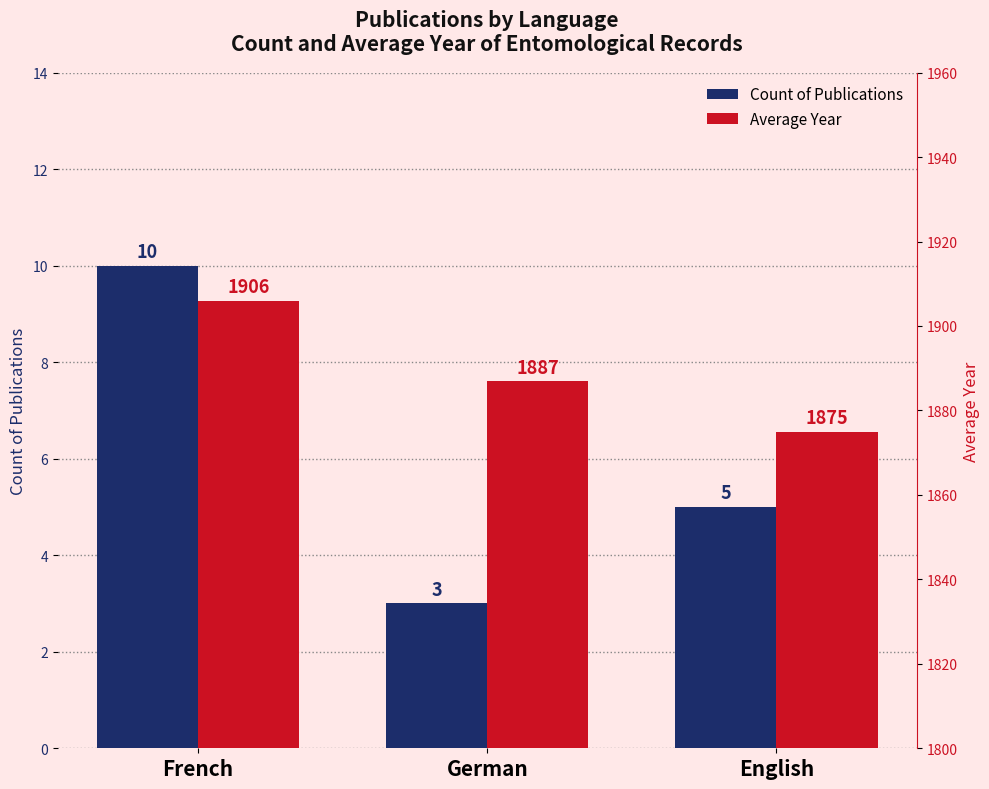

Which series changed the most between French and German?

Average Year